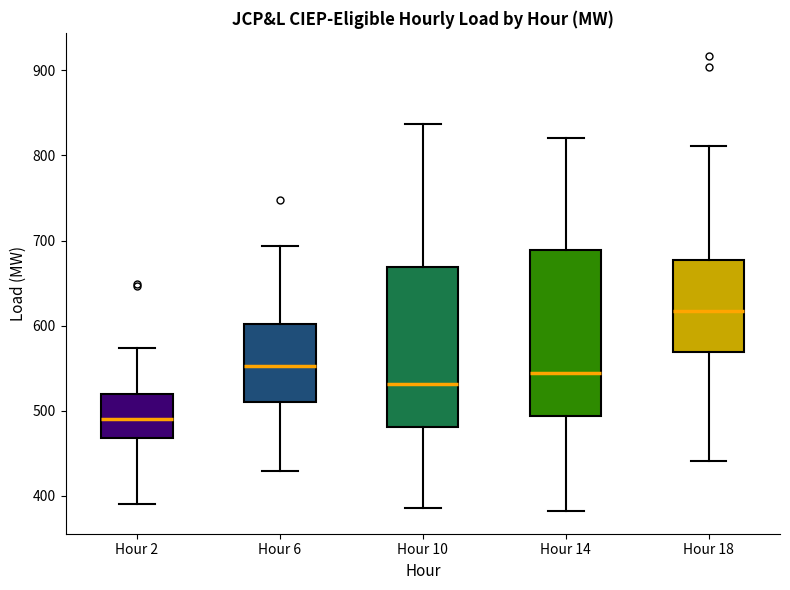

Which box's median line is the lowest?

Hour 2